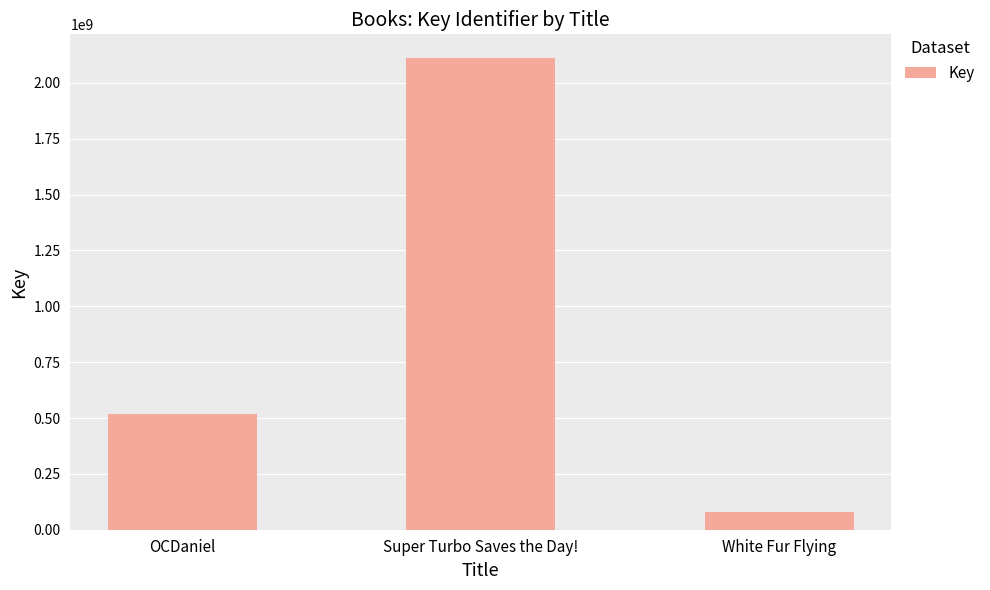

What is the label of the 1st bar from the right?

White Fur Flying